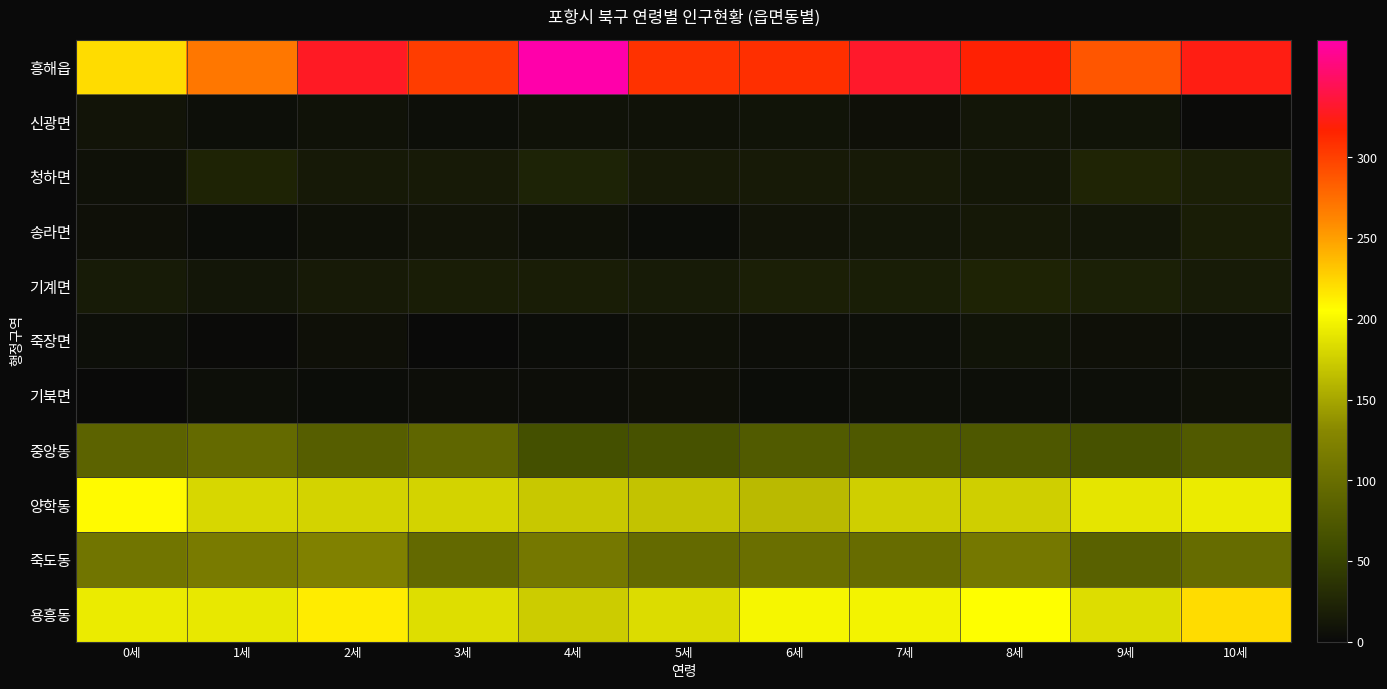

Reading left to right, extract all data points from this chart.

흥해읍: 0세=221	1세=270	2세=329	3세=302	4세=373	5세=308	6세=309	7세=331	8세=318	9세=288	10세=323
신광면: 0세=10	1세=5	2세=8	3세=5	4세=8	5세=8	6세=9	7세=6	8세=11	9세=9	10세=2
청하면: 0세=7	1세=23	2세=14	3세=15	4세=22	5세=15	6세=15	7세=15	8세=12	9세=24	10세=19
송라면: 0세=6	1세=3	2세=7	3세=10	4세=7	5세=3	6세=10	7세=11	8세=13	9세=11	10세=17
기계면: 0세=16	1세=11	2세=15	3세=17	4세=17	5세=16	6세=19	7세=18	8세=23	9세=20	10세=16
죽장면: 0세=5	1세=2	2세=6	3세=1	4세=3	5세=7	6세=4	7세=5	8세=9	9세=6	10세=5
기북면: 0세=1	1세=5	2세=3	3세=4	4세=4	5세=6	6세=3	7세=5	8세=5	9세=5	10세=7
중앙동: 0세=87	1세=95	2세=81	3세=91	4세=64	5세=67	6세=77	7세=75	8세=73	9세=67	10세=76
양학동: 0세=207	1세=180	2세=178	3세=178	4세=171	5세=168	6세=162	7세=175	8세=175	9세=189	10세=193
죽도동: 0세=108	1세=116	2세=123	3세=94	4세=112	5세=95	6세=101	7세=98	8세=112	9세=84	10세=97
용흥동: 0세=193	1세=191	2세=214	3세=185	4세=174	5세=183	6세=200	7세=198	8세=205	9세=184	10세=221